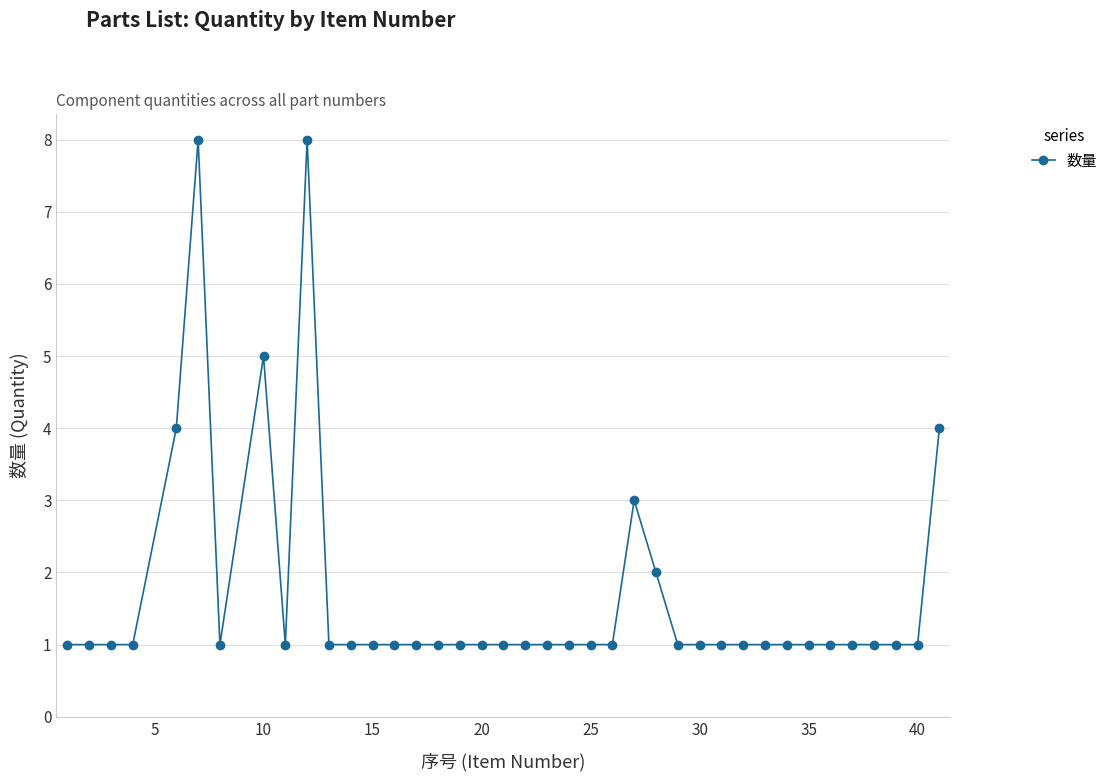

Reading left to right, transcribe all the data shown in this chart.

1	1	1	1	4	8	1	5	1	8	1	1	1	1	1	1	1	1	1	1	1	1	1	1	3	2	1	1	1	1	1	1	1	1	1	1	1	1	4